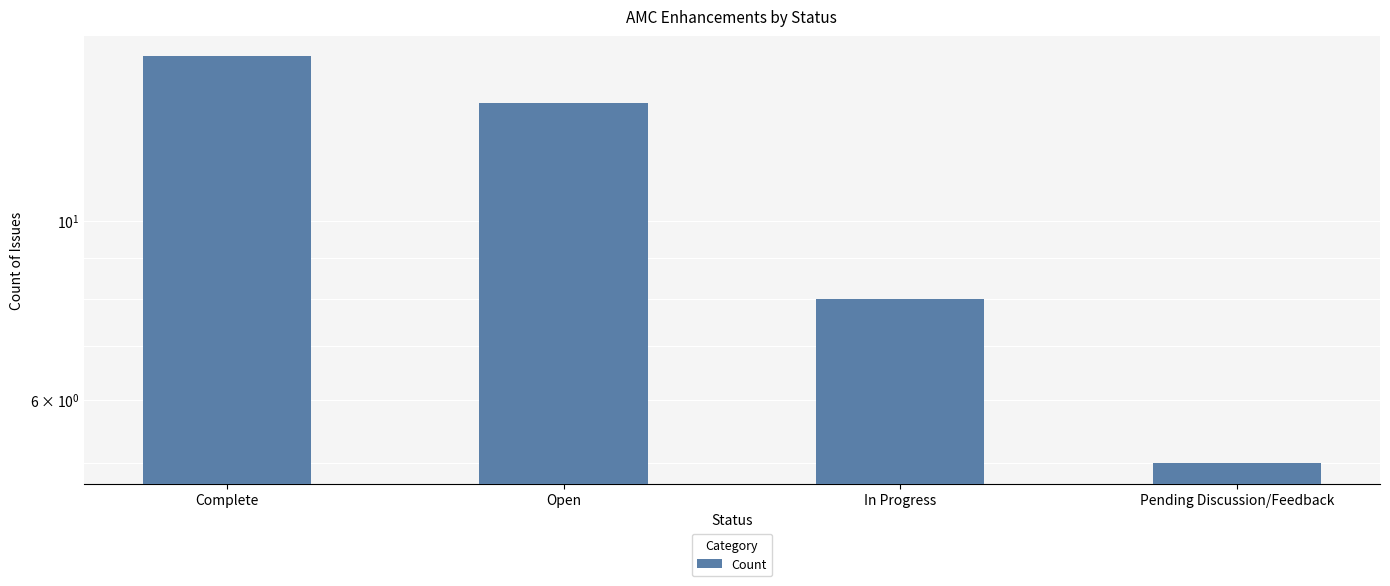

Reading left to right, transcribe all the data shown in this chart.

16	14	8	5